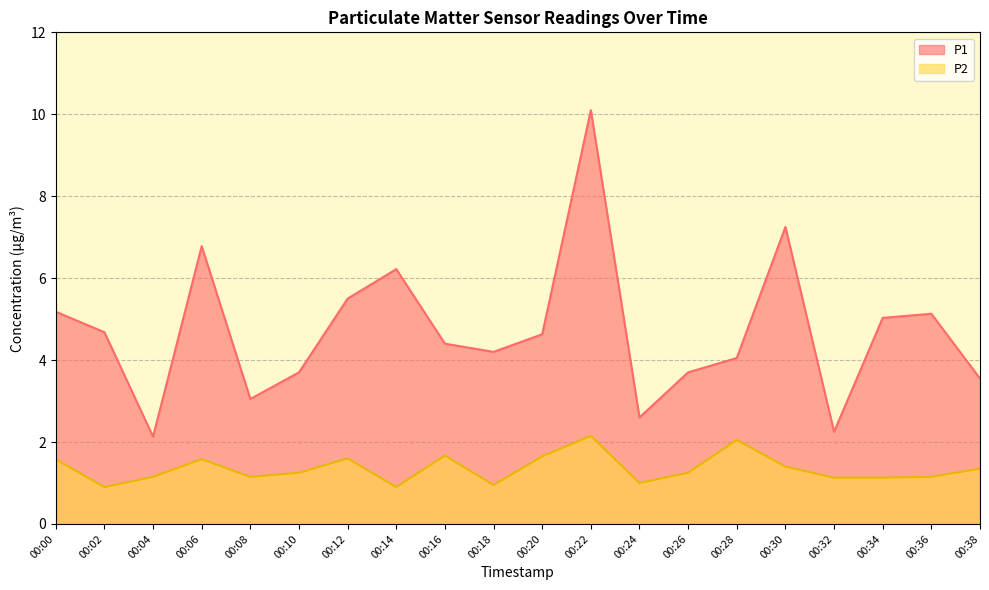

True or false: P2 and P1 intersect in this chart.

False